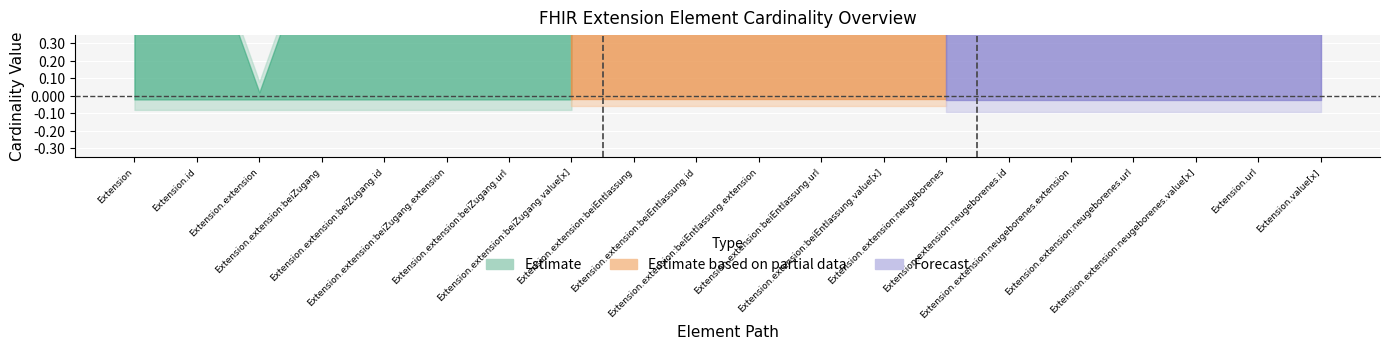

True or false: Base Min and Max cross at least once.

False